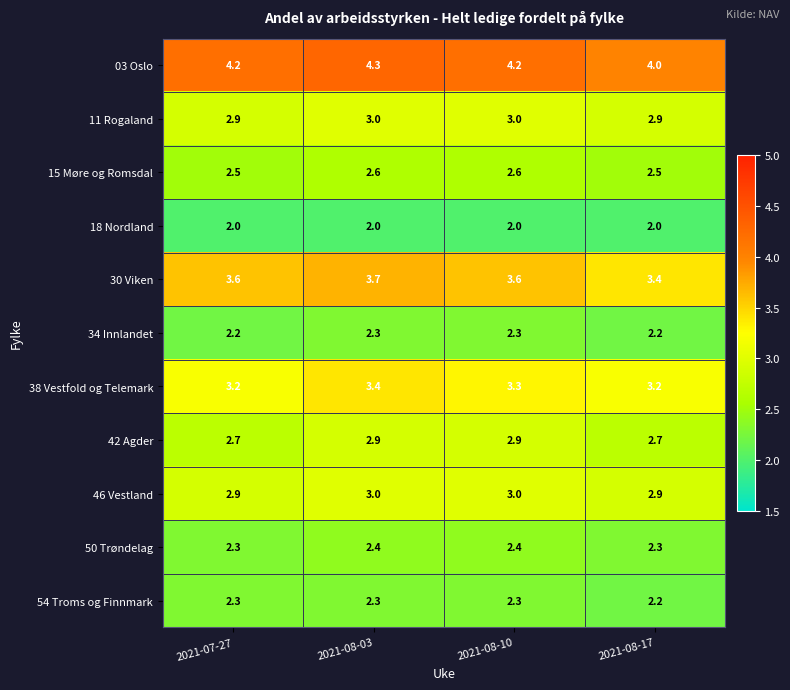

What is the difference between the highest and lowest values at 2021-08-03?

2.3